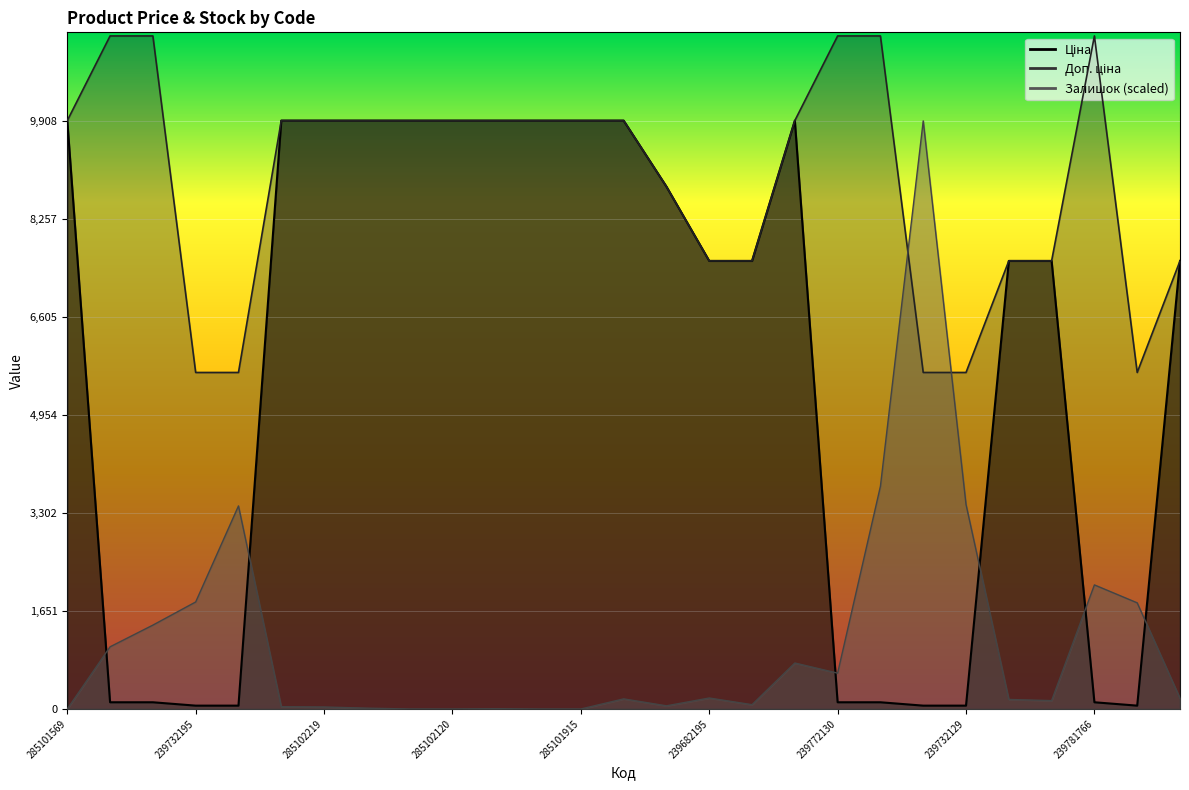

What is the difference between the second highest and minimum values in the Доп. ціна series?

5667.0